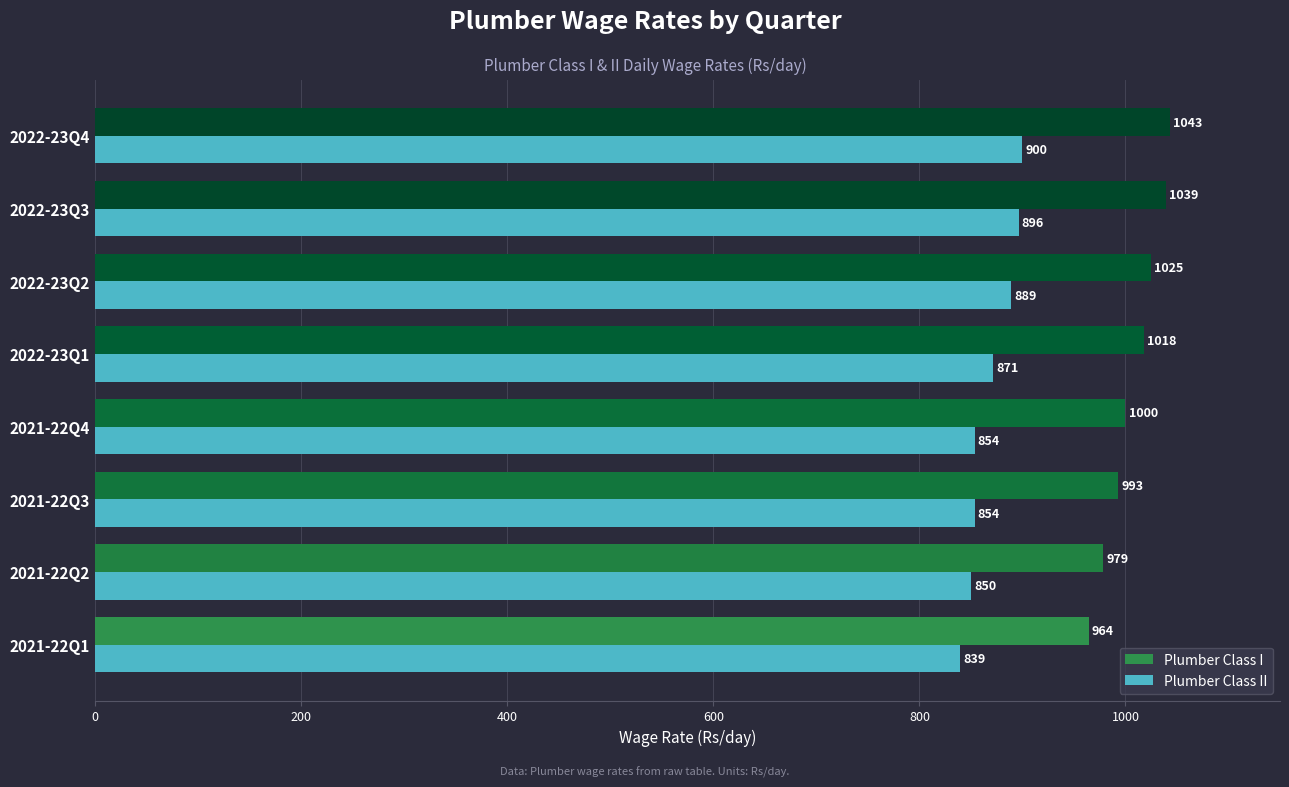

List the series in order of their peak value, lowest first.

Plumber Class II, Plumber Class I